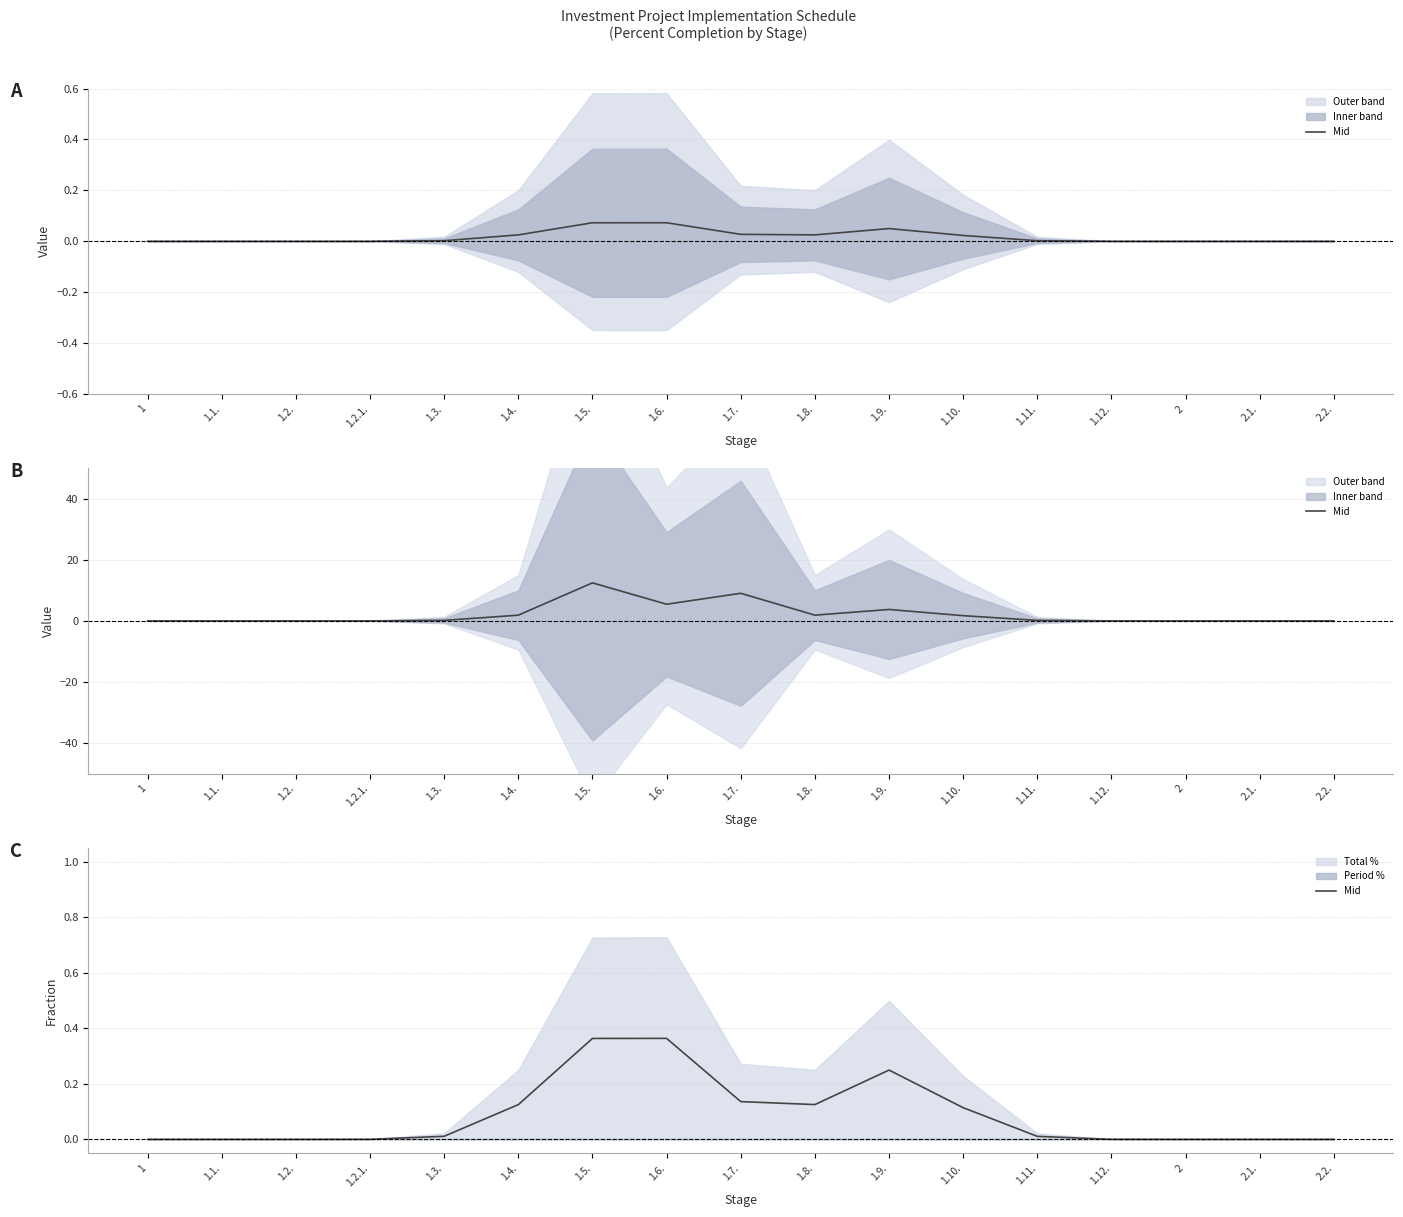

What is the change in value from 1.2. to 1.6.?

+0.4